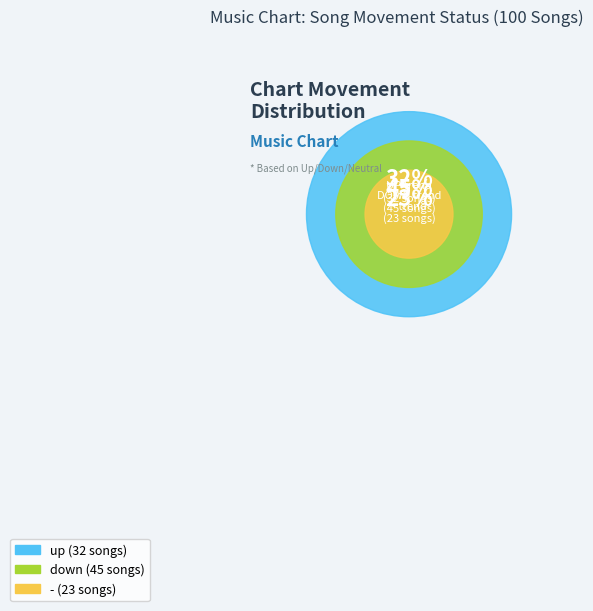

Is it true that down is 45% of the pie?

True